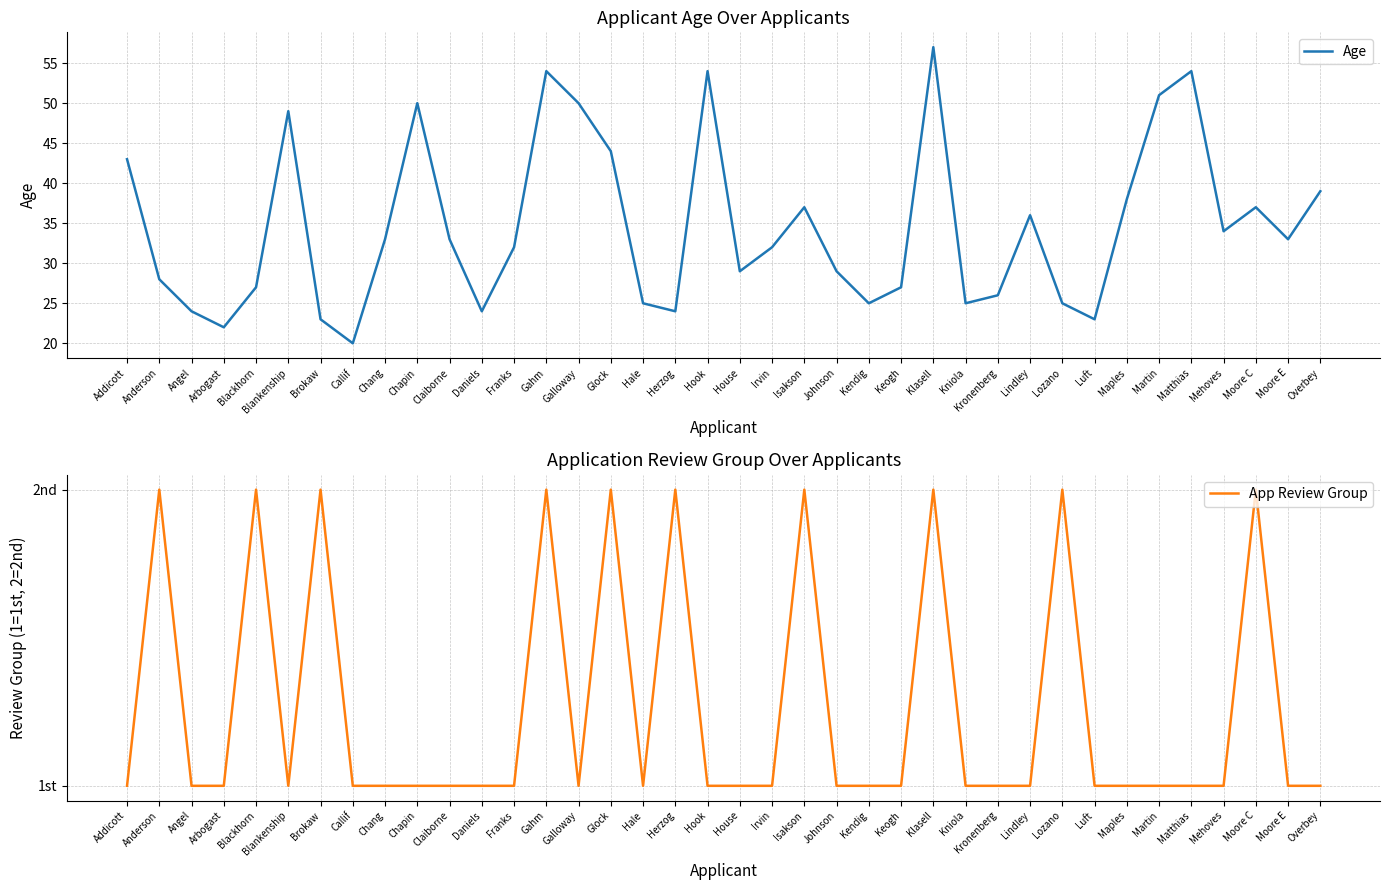

Where is the first local maximum for Age?

Blankenship